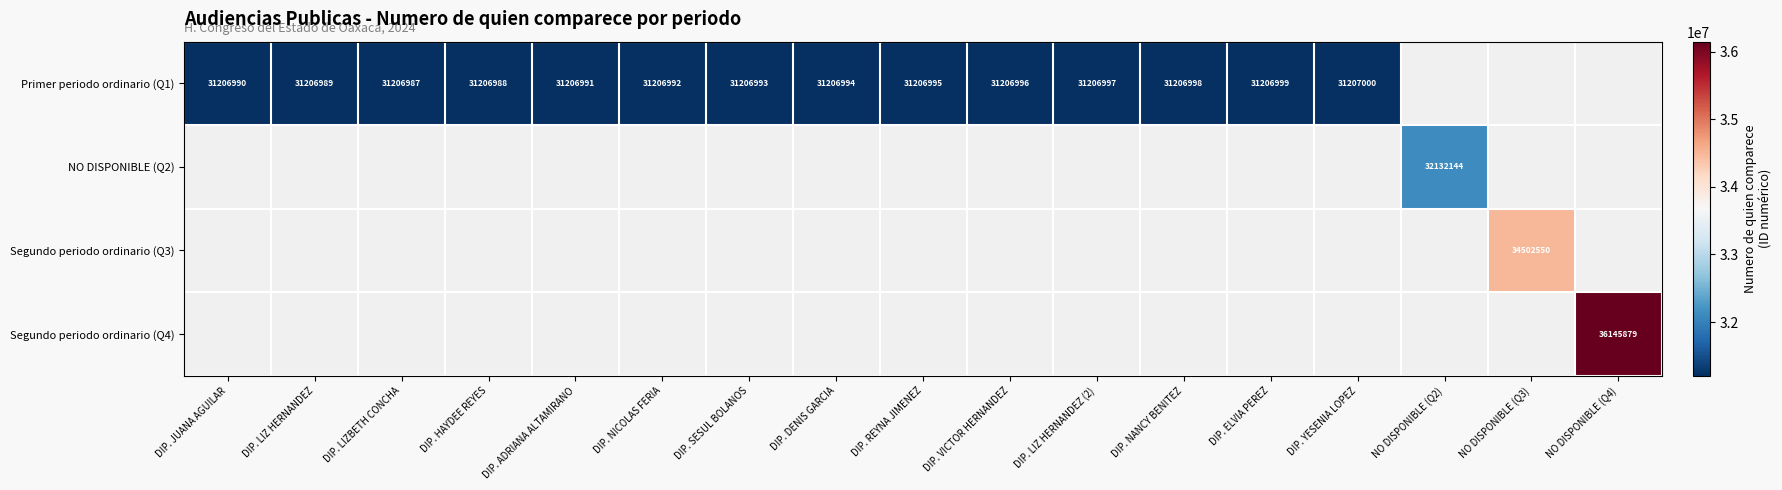

True or false: Primer periodo ordinario (Q1) has a value of 7355274.2 at DIP. DENIS GARCIA.

False